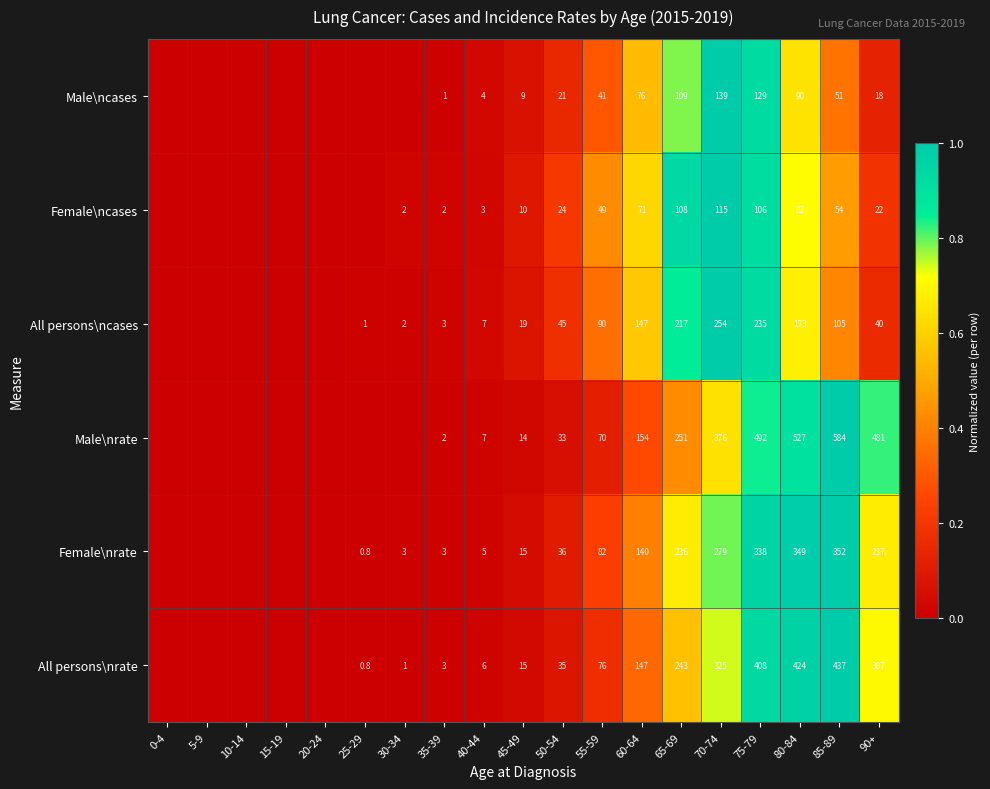

At which category is the sum across all series the highest?

75-79